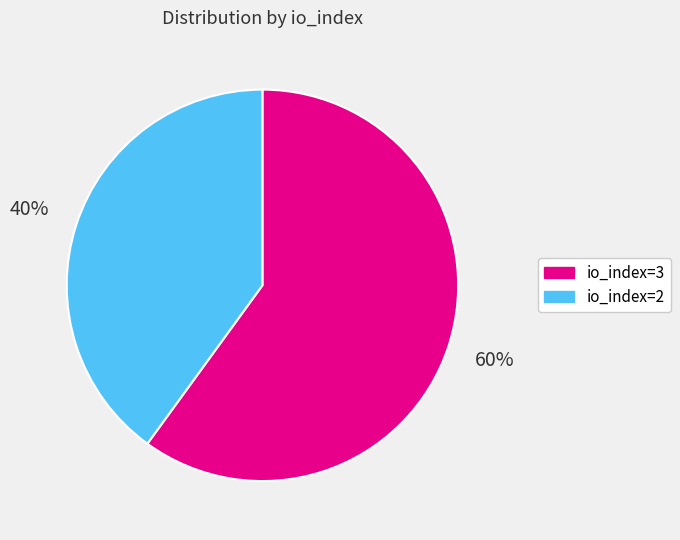

What is the majority slice?

io_index=3